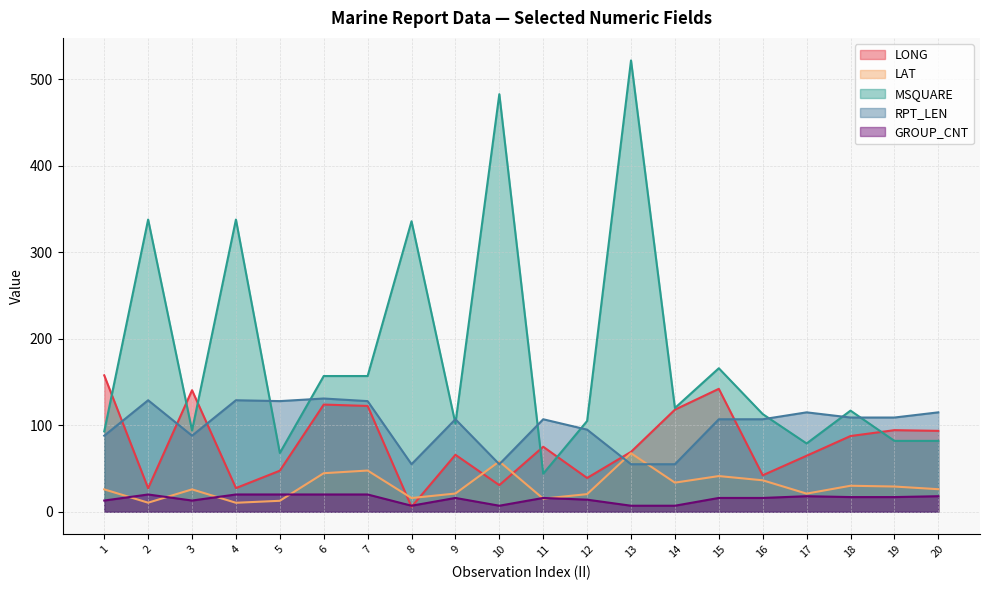

What is the average value of the RPT_LEN series?

100.6